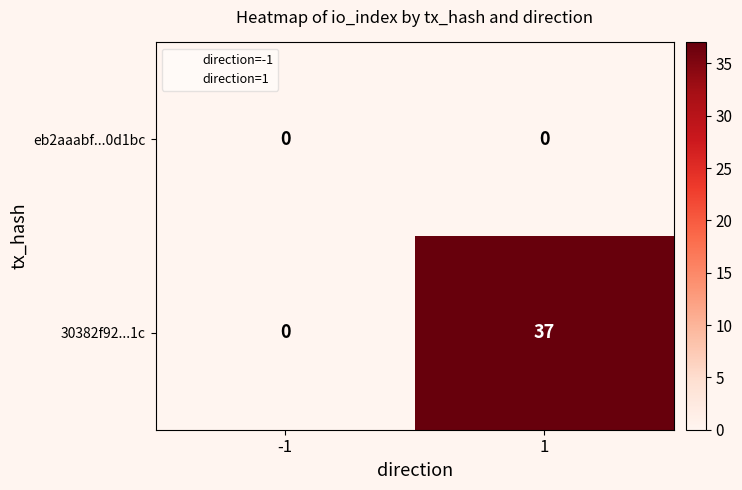

How many series are shown in this chart?

2